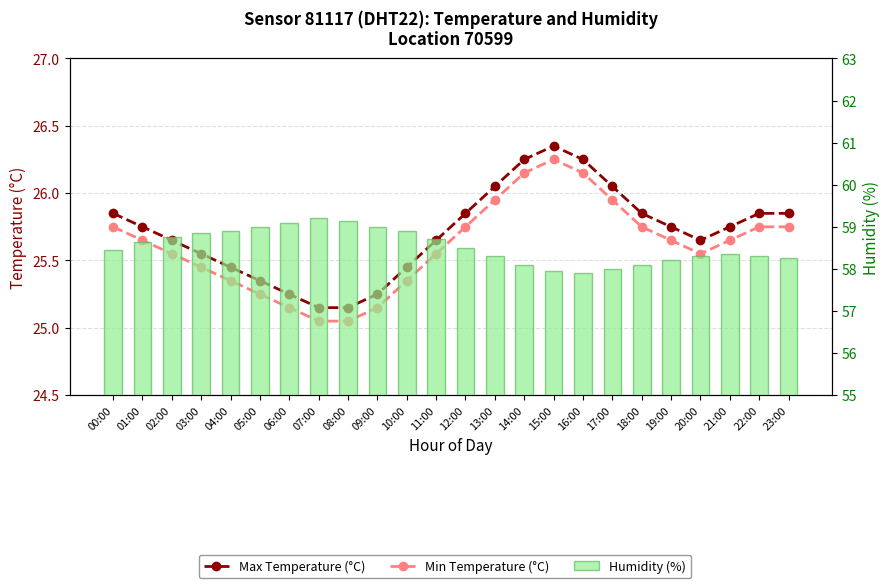

Reading left to right, what are all the values shown in this chart?

Max Temperature (°C): 00:00=25.9	01:00=25.8	02:00=25.7	03:00=25.6	04:00=25.4	05:00=25.4	06:00=25.2	07:00=25.2	08:00=25.2	09:00=25.2	10:00=25.4	11:00=25.7	12:00=25.9	13:00=26.1	14:00=26.2	15:00=26.4	16:00=26.2	17:00=26.1	18:00=25.9	19:00=25.8	20:00=25.7	21:00=25.8	22:00=25.9	23:00=25.9
Min Temperature (°C): 00:00=25.8	01:00=25.6	02:00=25.6	03:00=25.4	04:00=25.3	05:00=25.2	06:00=25.1	07:00=25.1	08:00=25.1	09:00=25.1	10:00=25.3	11:00=25.6	12:00=25.8	13:00=25.9	14:00=26.1	15:00=26.2	16:00=26.1	17:00=25.9	18:00=25.8	19:00=25.6	20:00=25.6	21:00=25.6	22:00=25.8	23:00=25.8
Humidity (%): 00:00=58.5	01:00=58.6	02:00=58.8	03:00=58.9	04:00=58.9	05:00=59.0	06:00=59.1	07:00=59.2	08:00=59.1	09:00=59.0	10:00=58.9	11:00=58.7	12:00=58.5	13:00=58.3	14:00=58.1	15:00=58.0	16:00=57.9	17:00=58.0	18:00=58.1	19:00=58.2	20:00=58.3	21:00=58.4	22:00=58.3	23:00=58.2